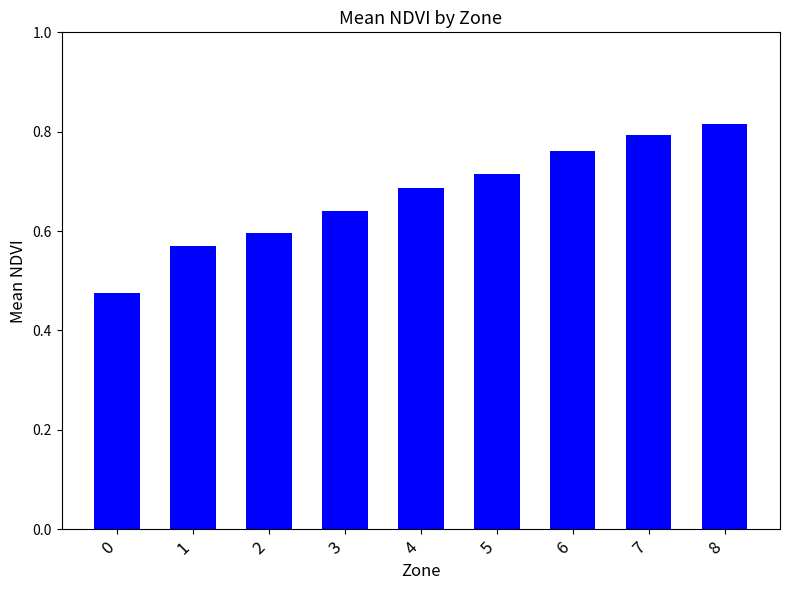

List the labels in order of value, largest first.

8, 7, 6, 5, 4, 3, 2, 1, 0